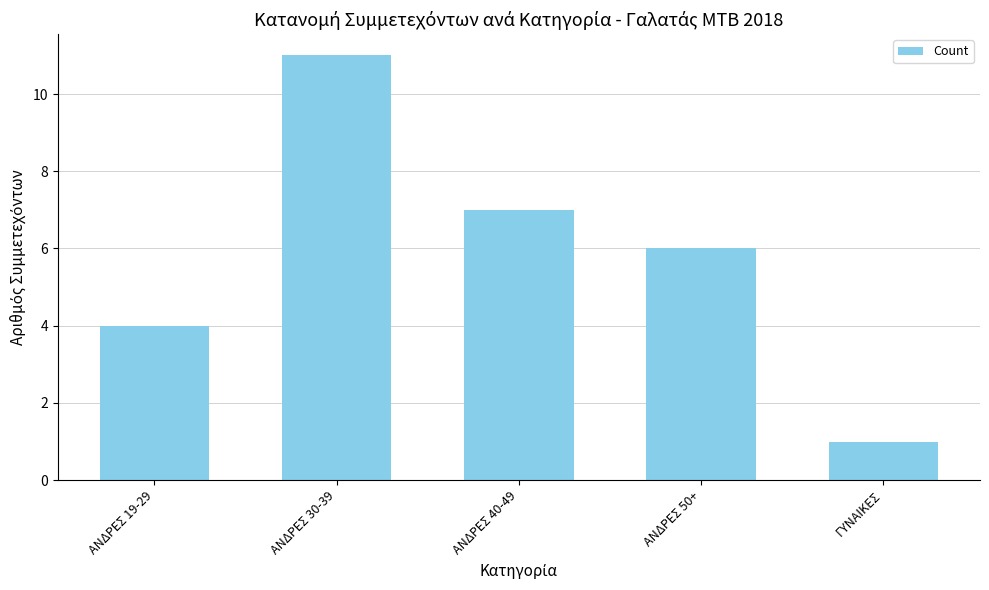

Between ΑΝΔΡΕΣ 30-39 and ΑΝΔΡΕΣ 40-49, which is larger?

ΑΝΔΡΕΣ 30-39